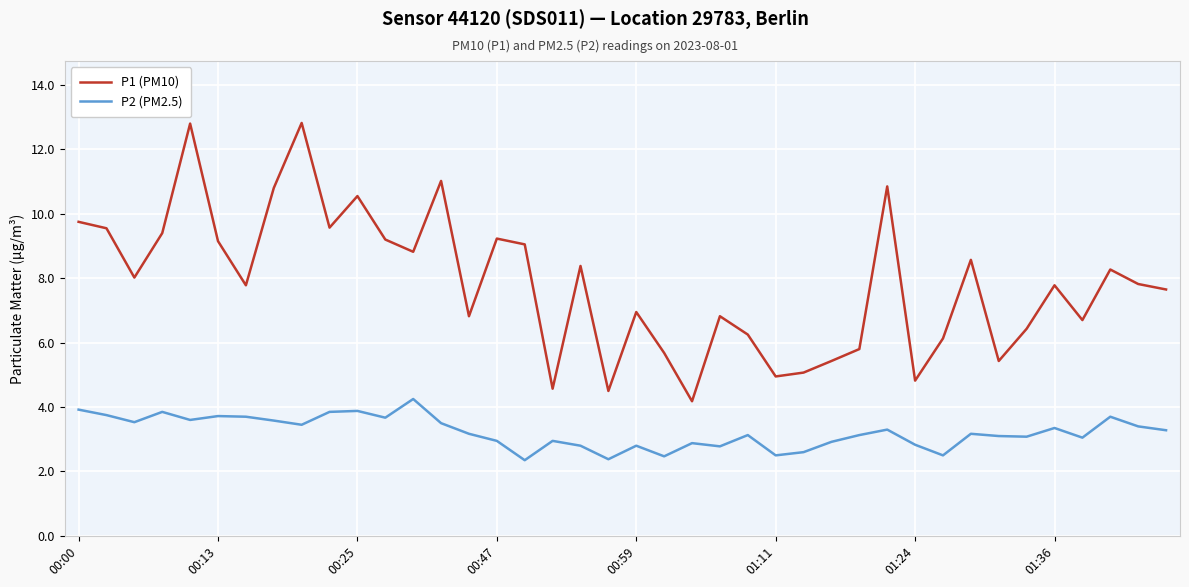

Which series has the largest total across all categories?

P1 (PM10)